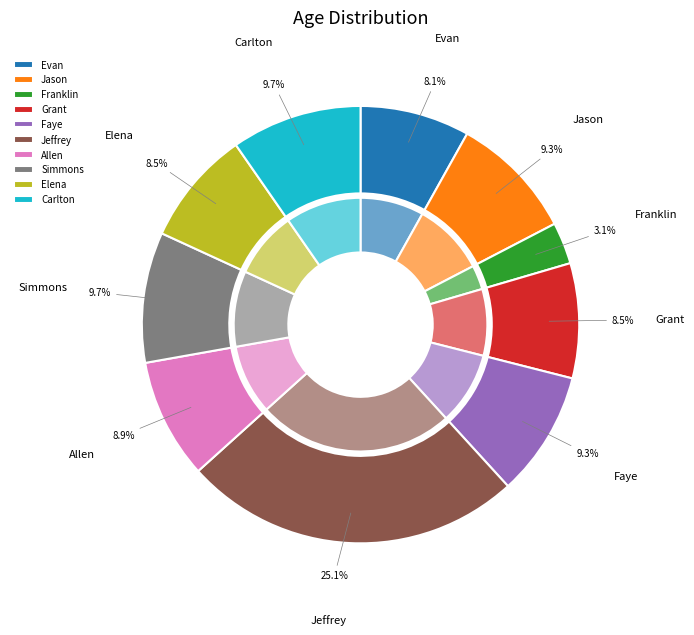

To the nearest percent, what is the combined percentage of Jason and Allen?

18%